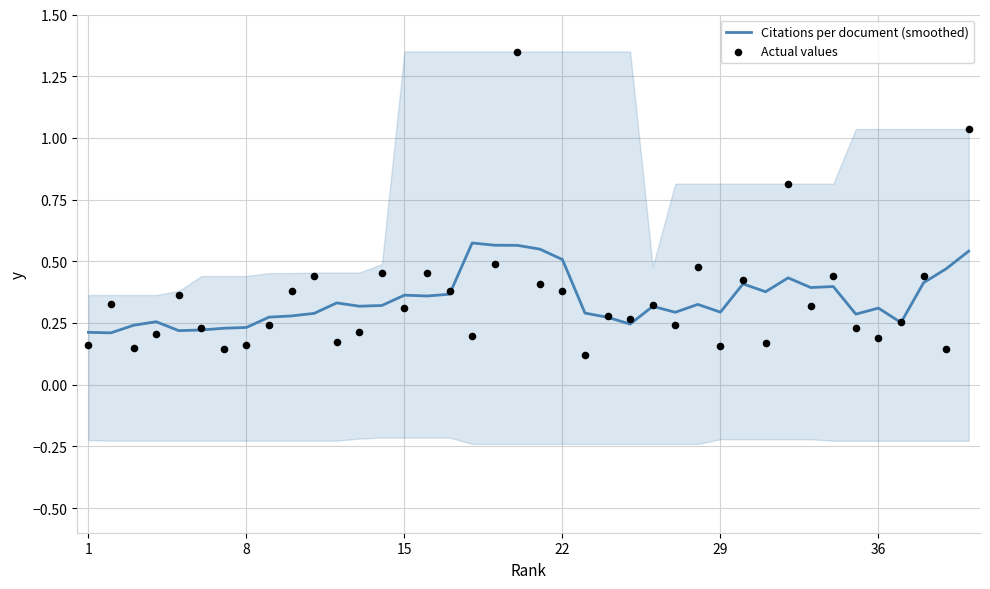

Which series contains the highest Y value?

Actual values